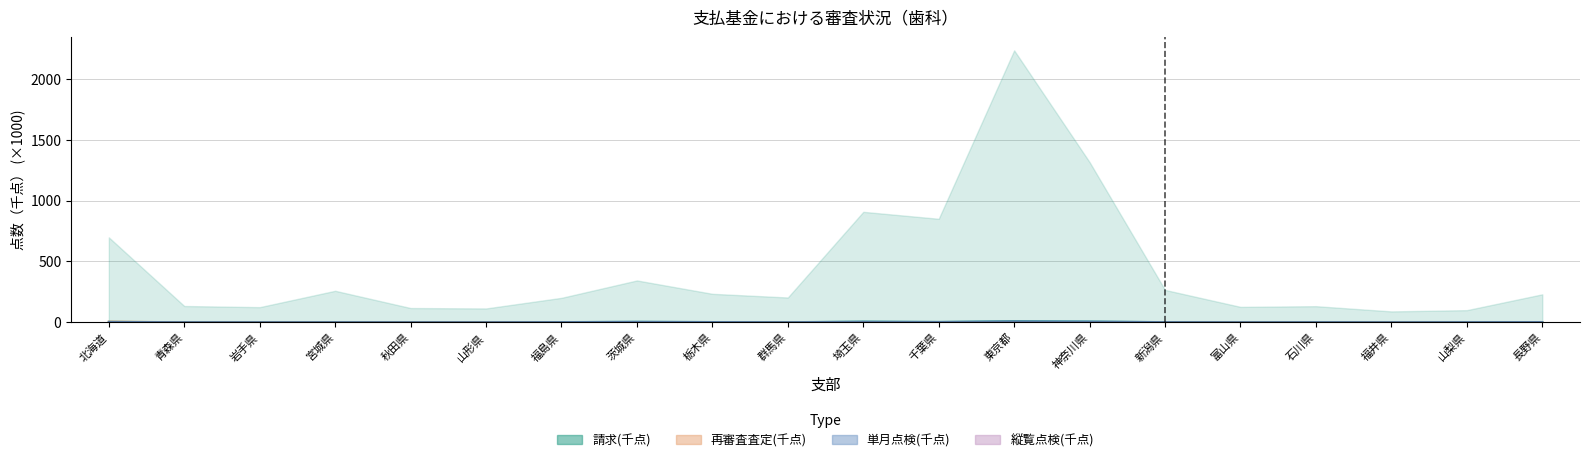

How many data points in 査定(千点) are above 1?

10